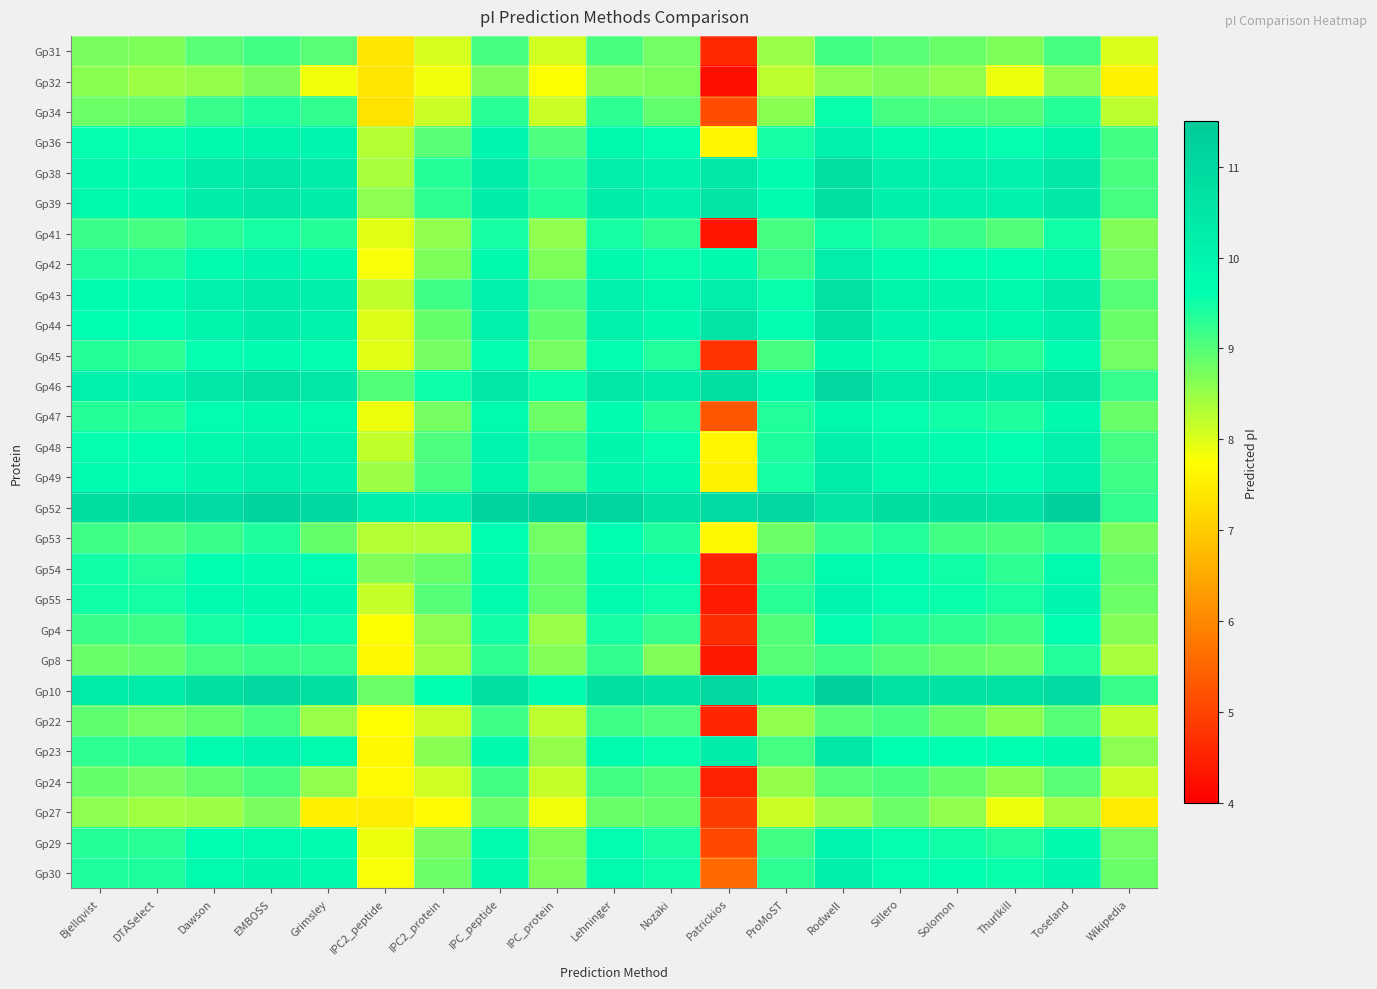

How many distinct data groups are displayed?

28